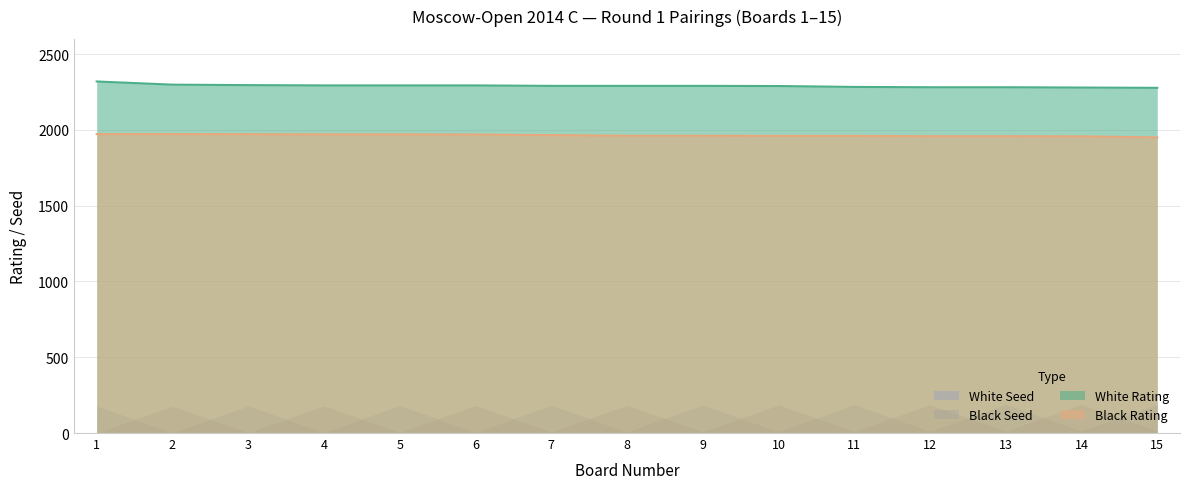

What is the spread (max minus min) of values at 6?

2287